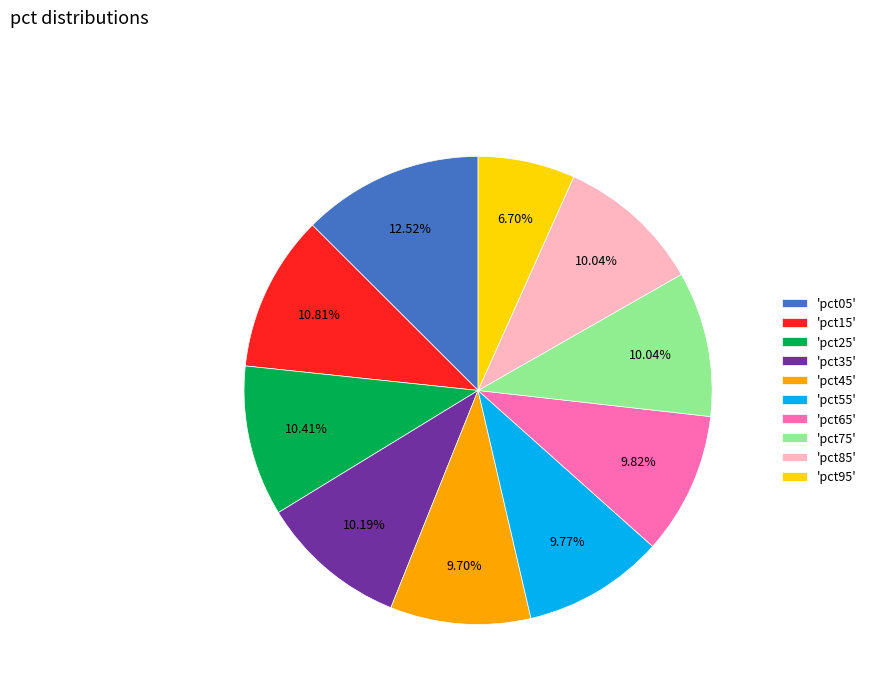

What is the largest slice in the pie chart?

'pct05'